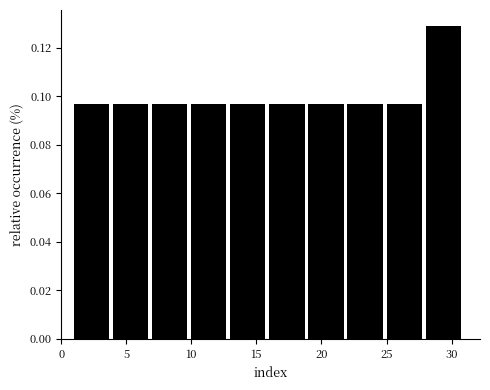

Reading left to right, list every bar in this chart as the range it spans on the x-axis followed by its height. The values are not printed on the chart, so give them approximately, as read against the axis.

1 to 4: 0.096
4 to 7: 0.096
7 to 10: 0.096
10 to 13: 0.096
13 to 16: 0.096
16 to 19: 0.096
19 to 22: 0.096
22 to 25: 0.096
25 to 28: 0.096
28 to 31: 0.130